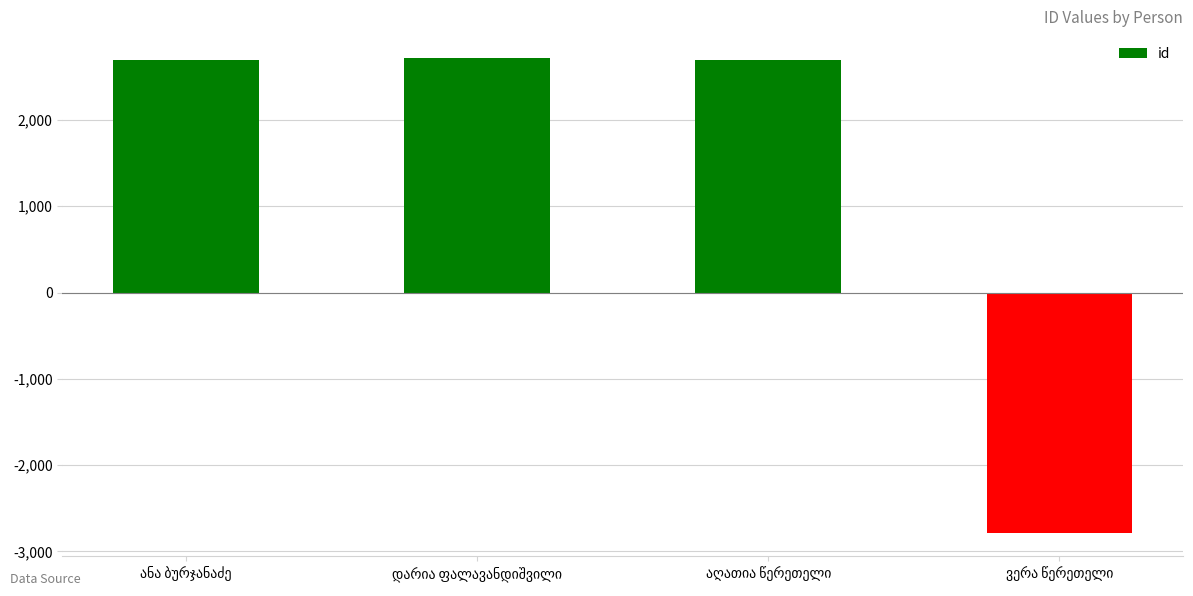

How many data points are less than 2694?

2